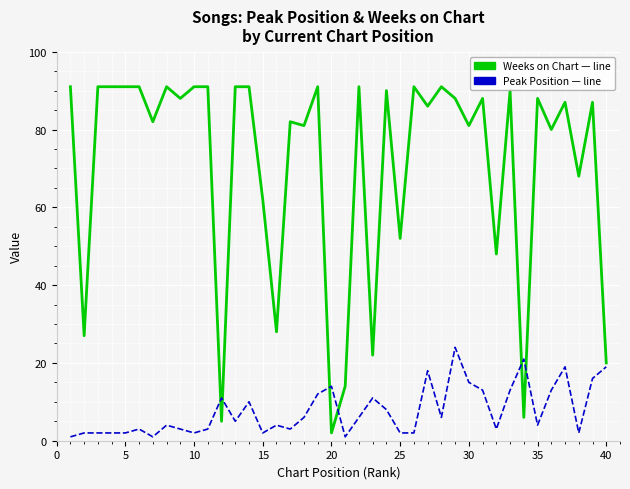

What is the maximum value shown in the chart?

91